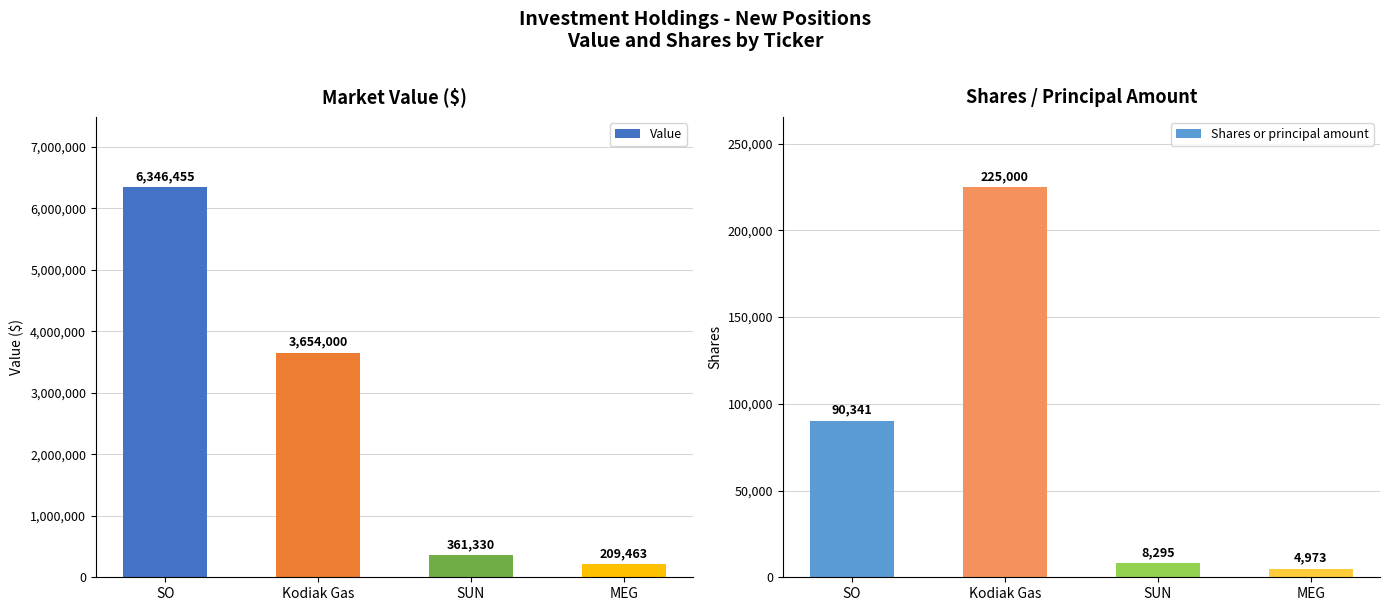

What is the total value across all series at Kodiak Gas?

3879000